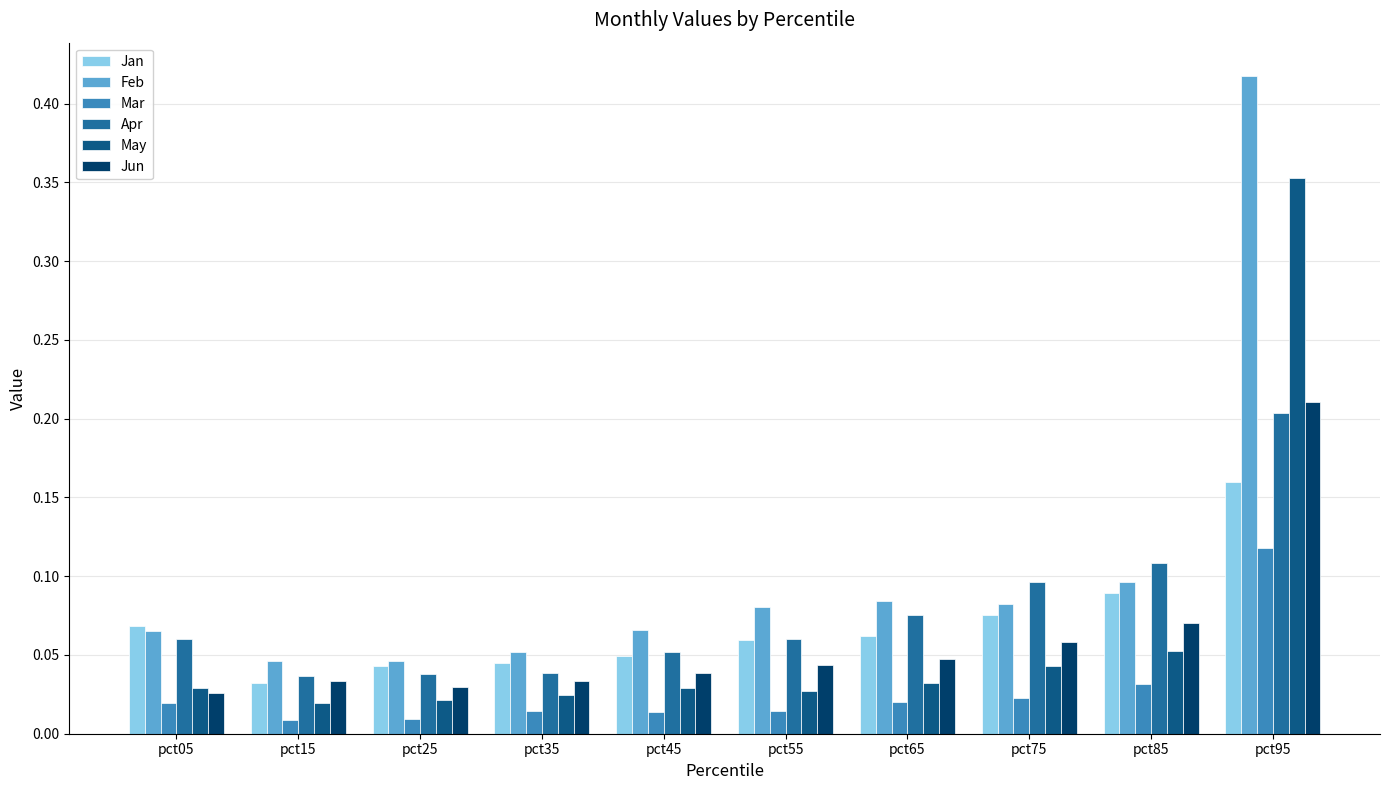

At which category is the sum across all series the highest?

pct95